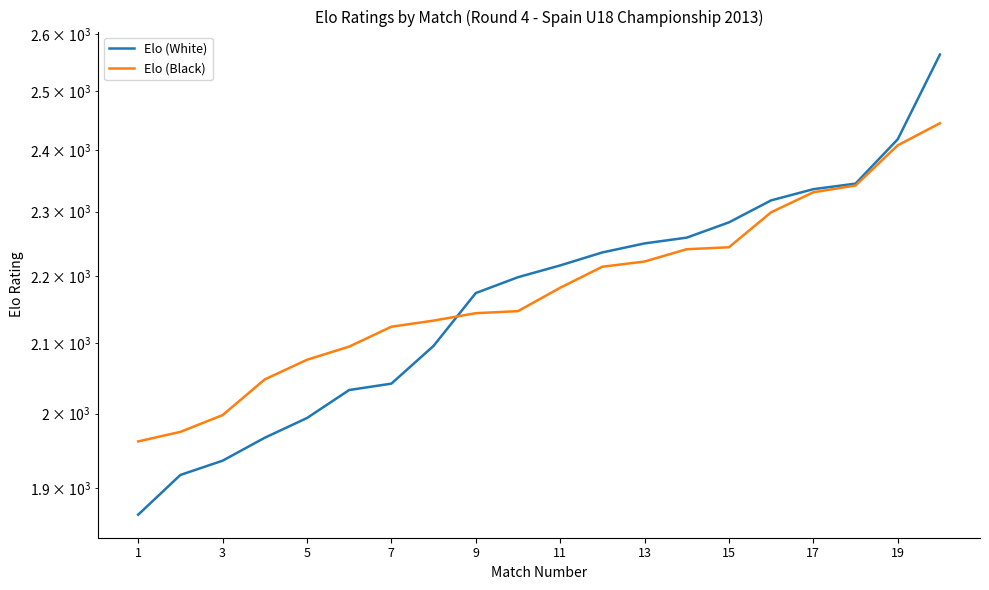

Reading right to left, what are all the values shown in this chart?

Elo (White): 2564	2418	2345	2336	2318	2283	2259	2250	2236	2216	2198	2174	2096	2042	2033	1994	1967	1936	1917	1865
Elo (Black): 2445	2408	2342	2331	2299	2244	2241	2222	2214	2182	2147	2144	2133	2124	2095	2076	2048	1998	1975	1962